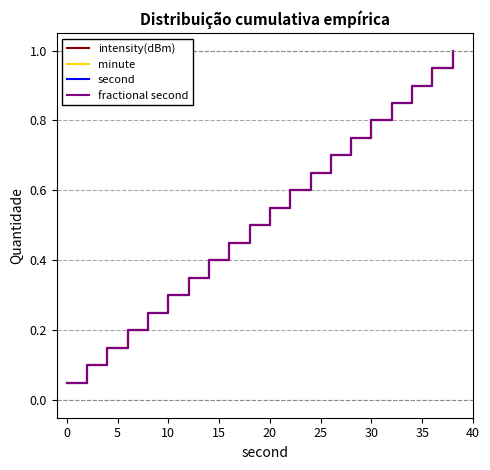

Is this an area chart (filled region under the line)?

No